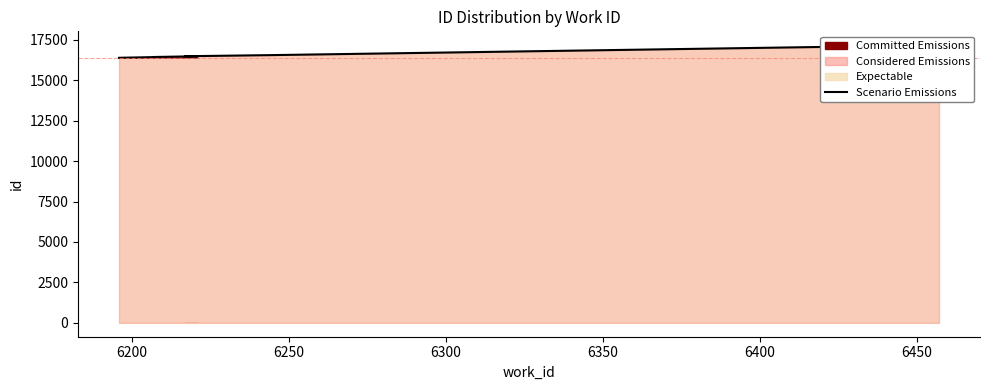

How many values exceed 16483?

4